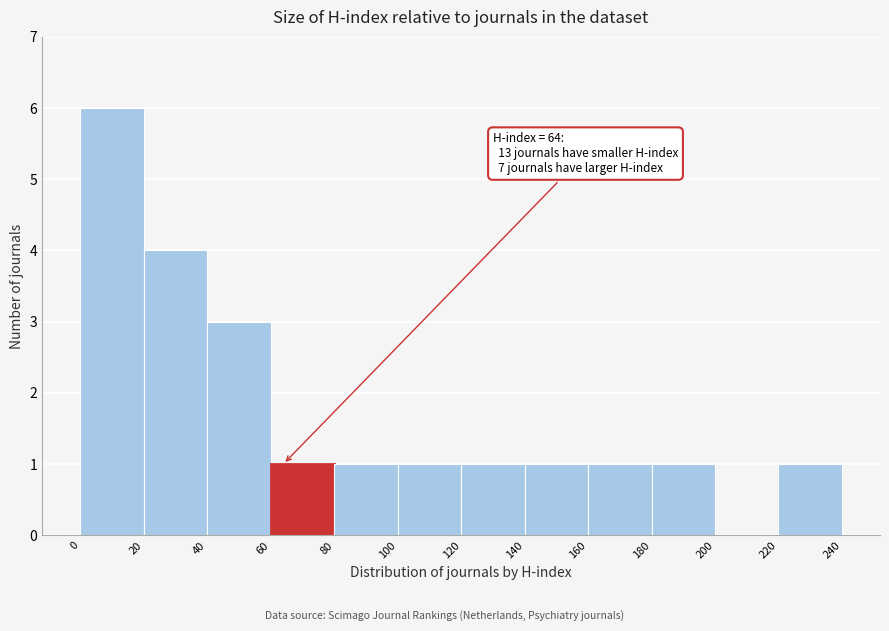

Which range on the x-axis has the tallest bar?

0 to 20